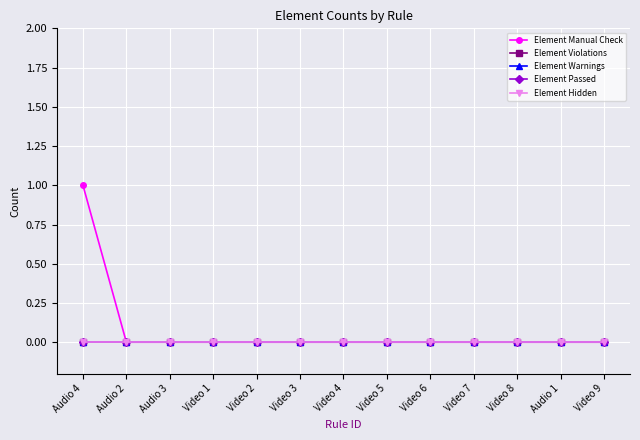

Is this an area chart (filled region under the line)?

No